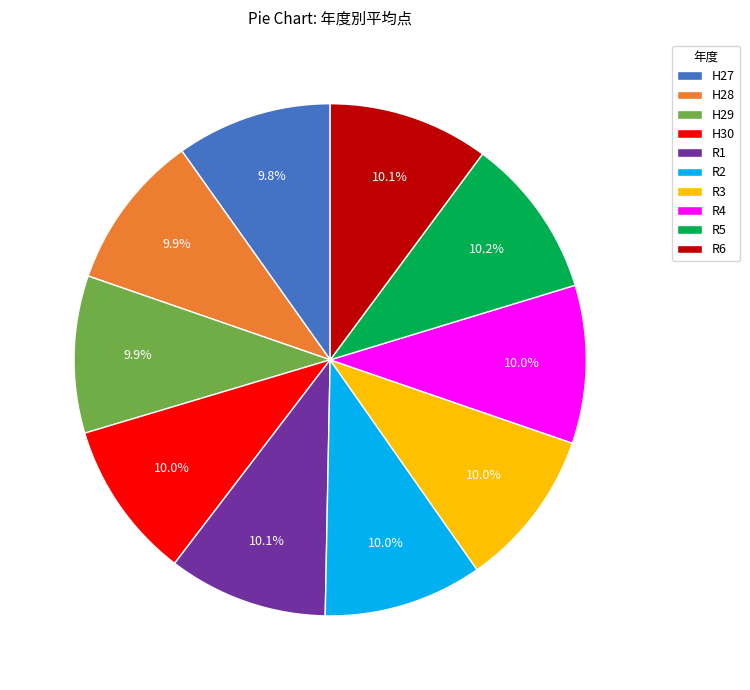

Approximately how many times larger is the value at R5 compared to R6?

1.0